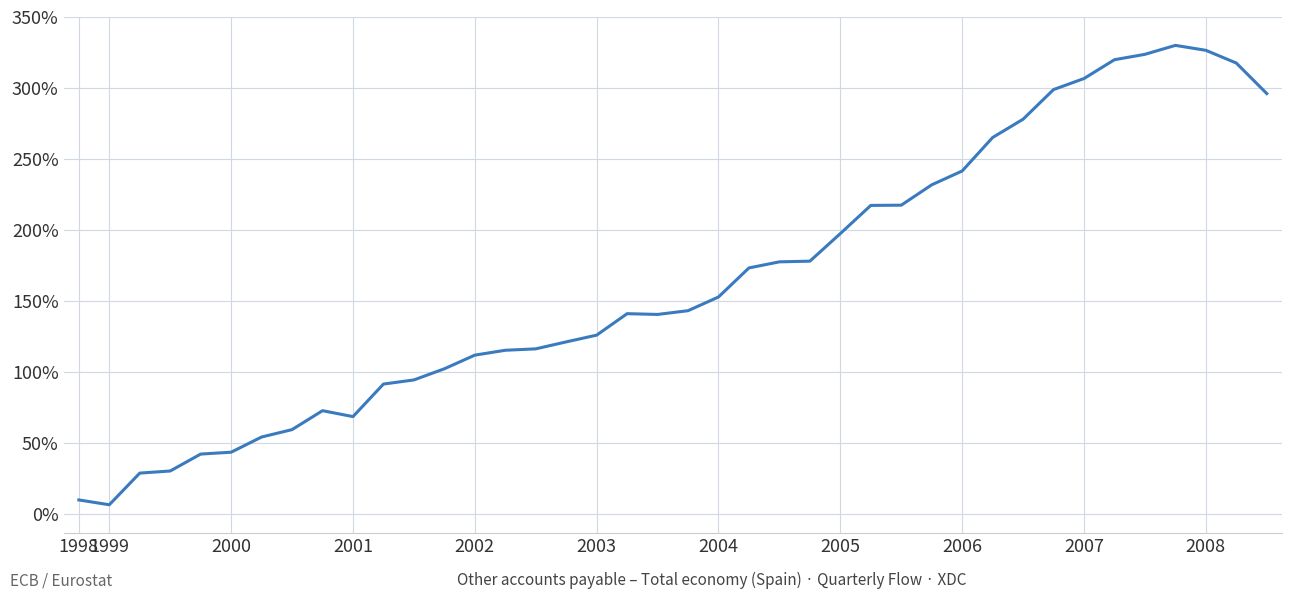

What is the maximum value shown in the chart?

330.0